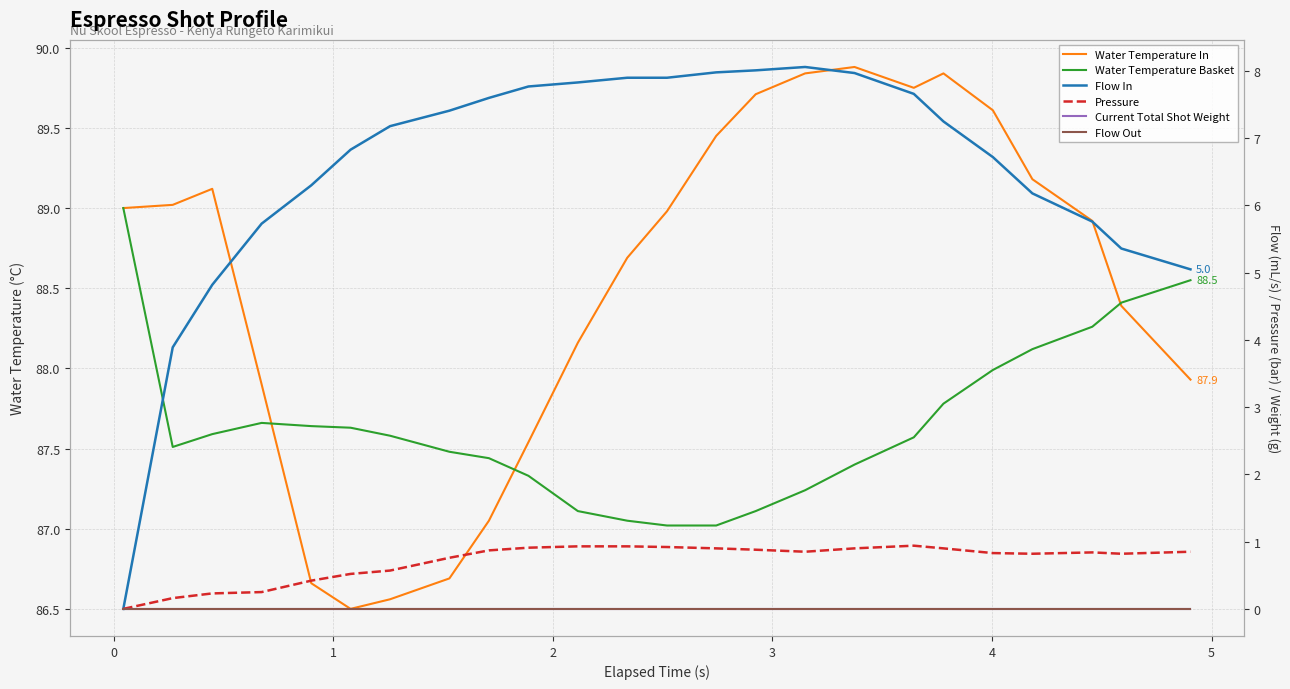

True or false: Pressure and Water Temperature In intersect in this chart.

False